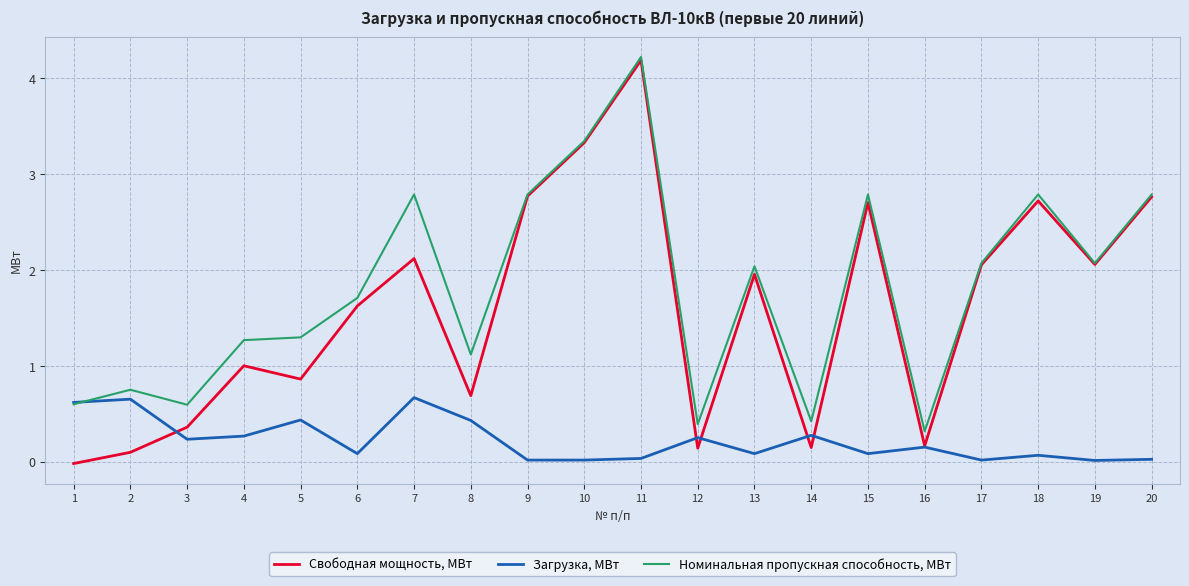

Rank the series by their maximum value, from highest to lowest.

Номинальная пропускная способность, МВт, Свободная мощность, МВт, Загрузка, МВт